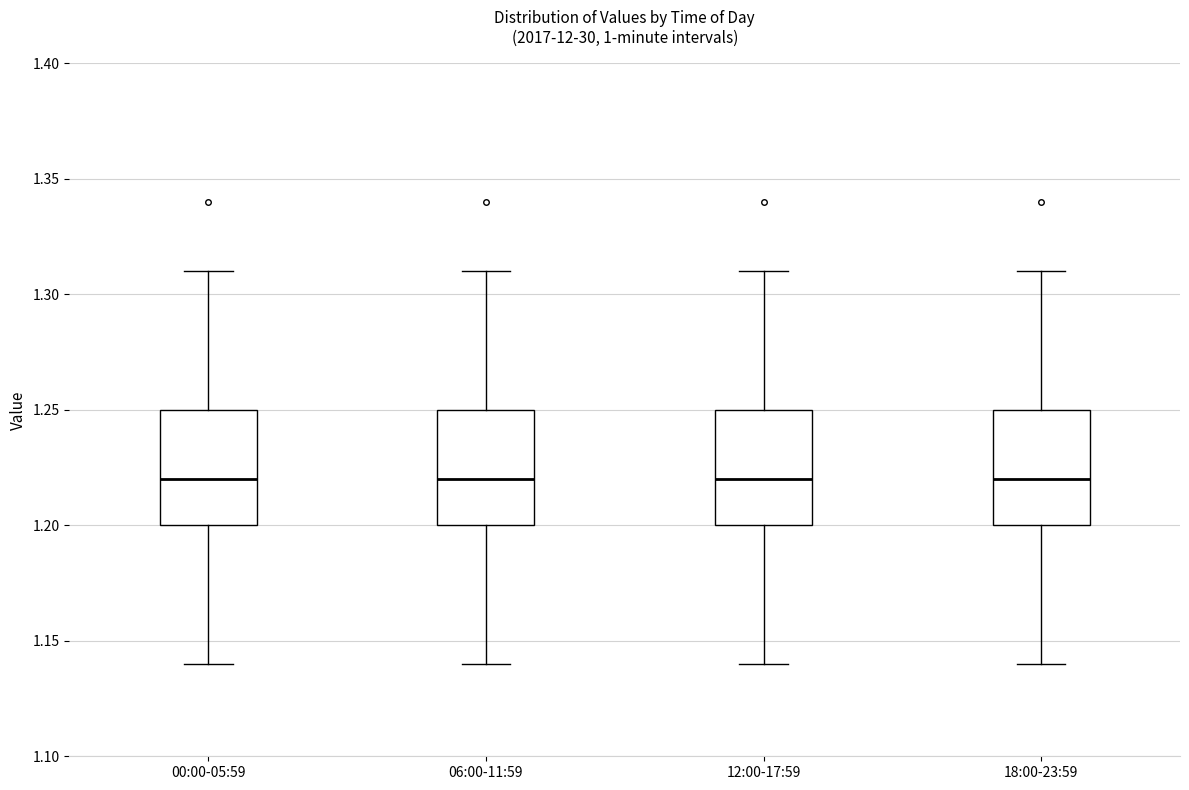

Reading left to right, read every box against the y-axis: the position of its median line, the range the box covers, and the ends of its whiskers. The values are not printed on the chart, so give them approximately, as read against the axis.

00:00-05:59: median 1.22, box 1.20 to 1.25, whiskers 1.14 to 1.31
06:00-11:59: median 1.22, box 1.20 to 1.25, whiskers 1.14 to 1.31
12:00-17:59: median 1.22, box 1.20 to 1.25, whiskers 1.14 to 1.31
18:00-23:59: median 1.22, box 1.20 to 1.25, whiskers 1.14 to 1.31